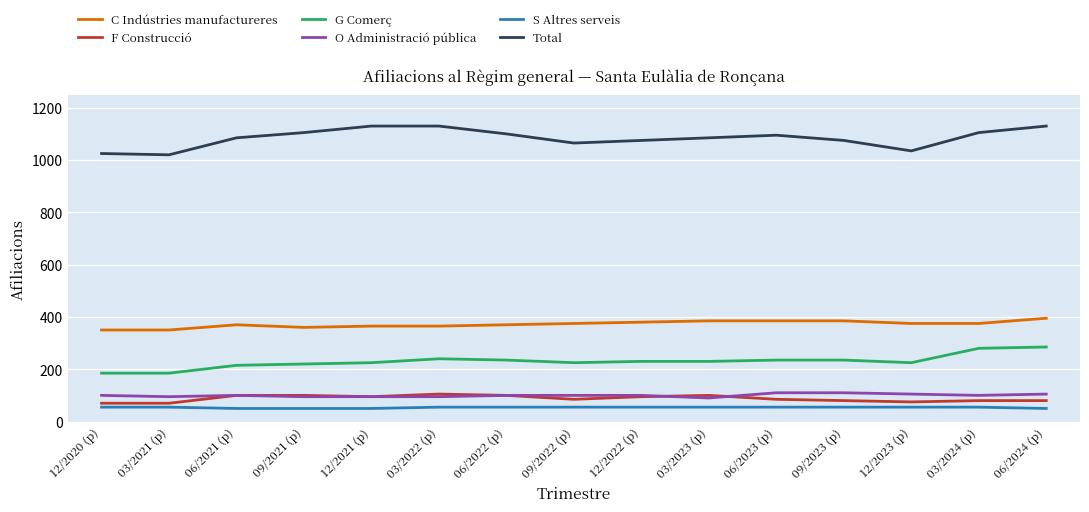

Is the value of C Indústries manufactureres at 09/2021 (p) greater than the value of Total at 06/2024 (p)?

No